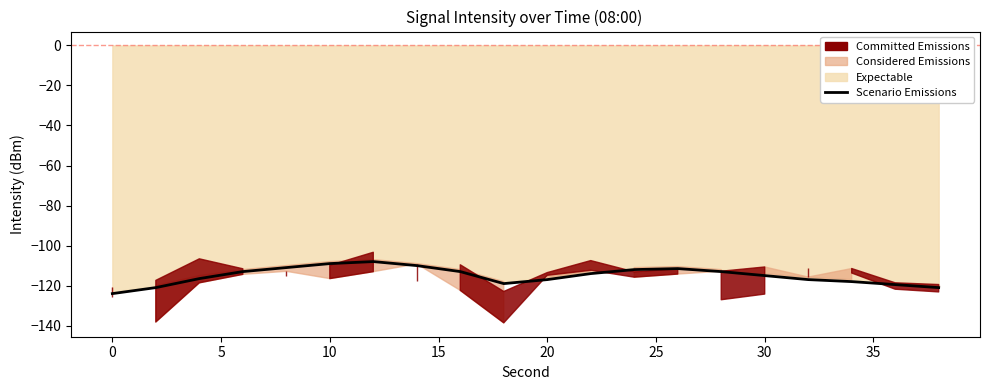

The value at 18 is -161.0. True or false?

False